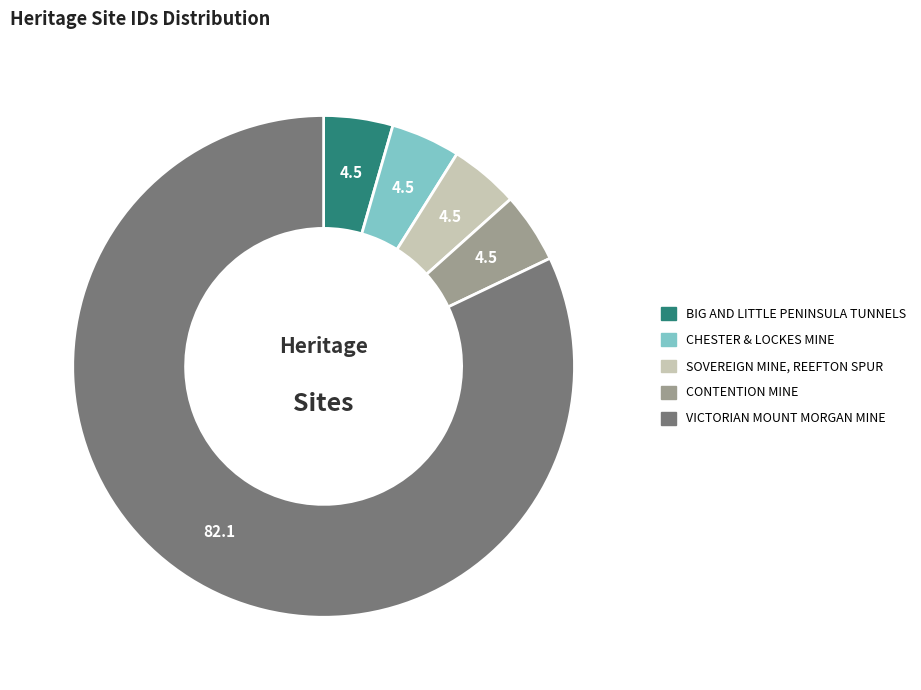

Is it true that VICTORIAN MOUNT MORGAN MINE is 67% of the pie?

False